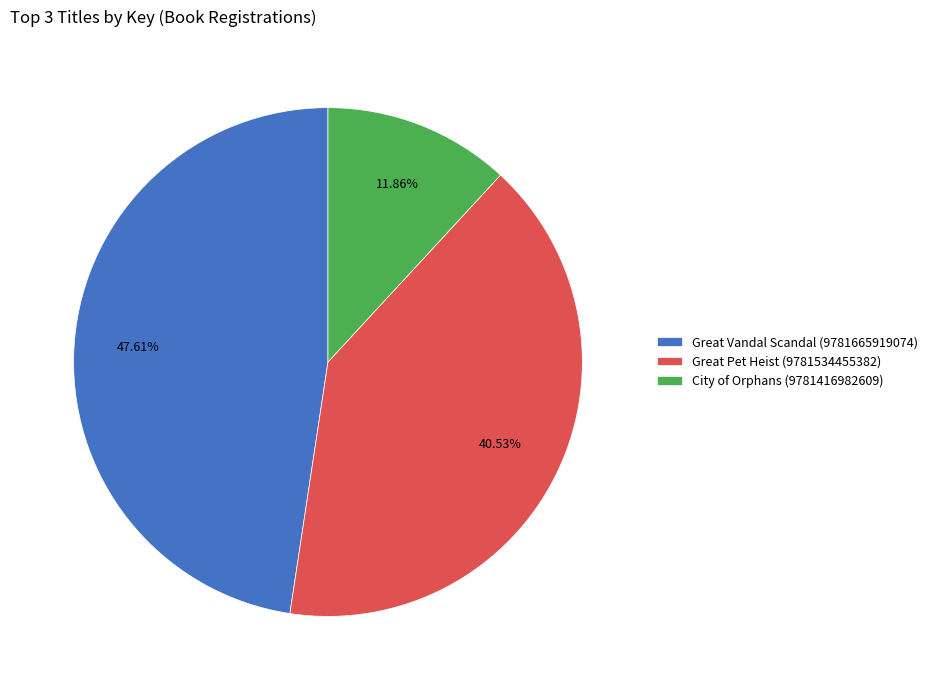

Rank the categories by value from lowest to highest.

City of Orphans (9781416982609), Great Pet Heist (9781534455382), Great Vandal Scandal (9781665919074)